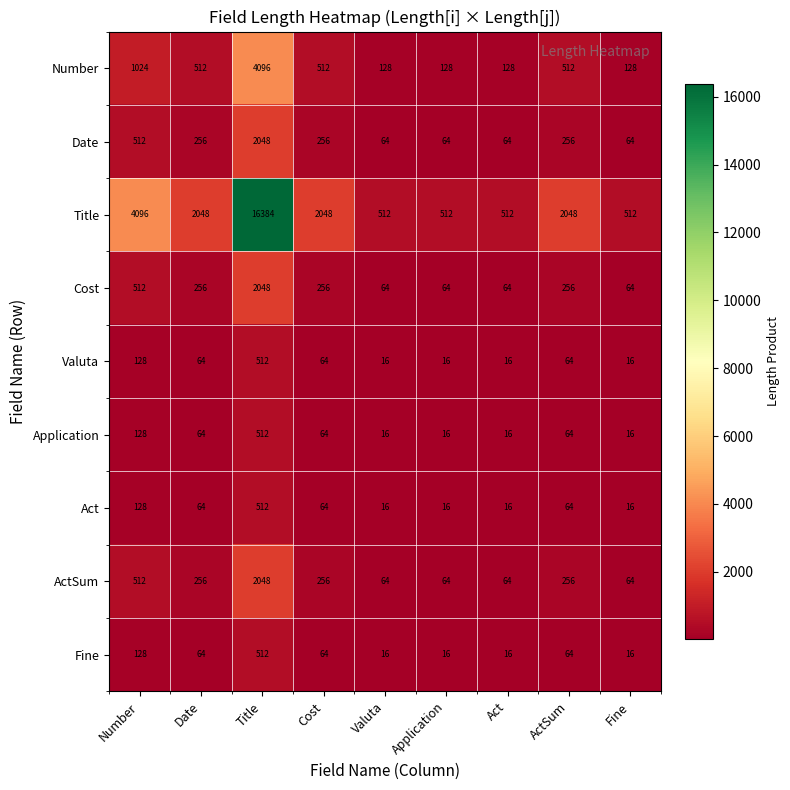

Which series changed the most between Date and Application?

Title